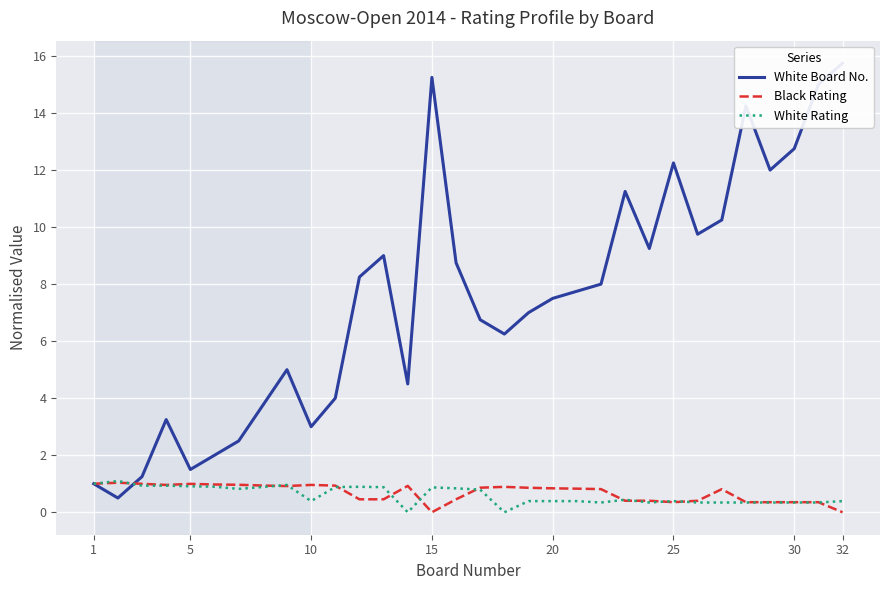

What is the highest value of the Black Rating series?

1.0